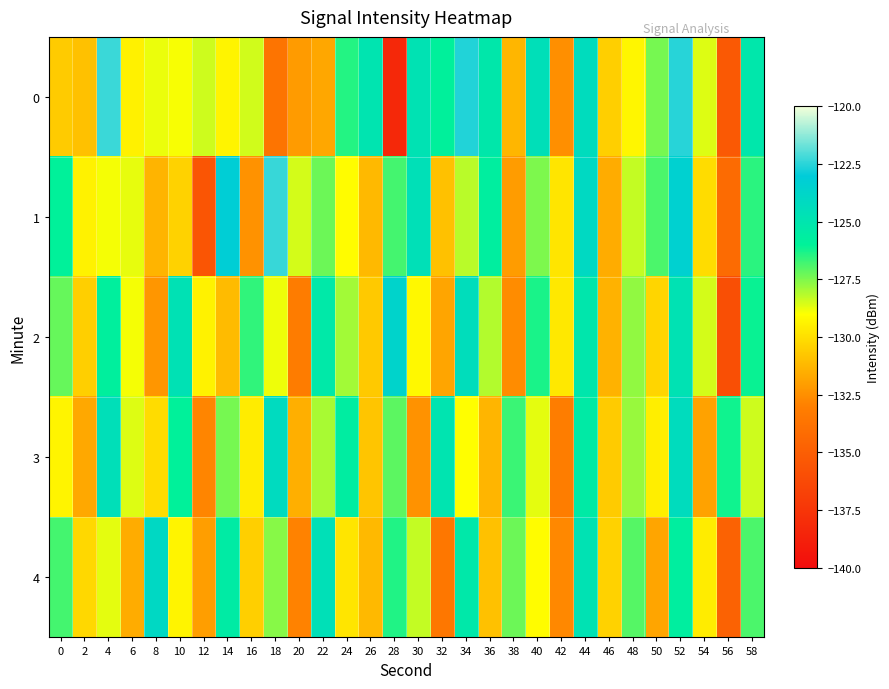

At which category is the sum across all series the highest?

52